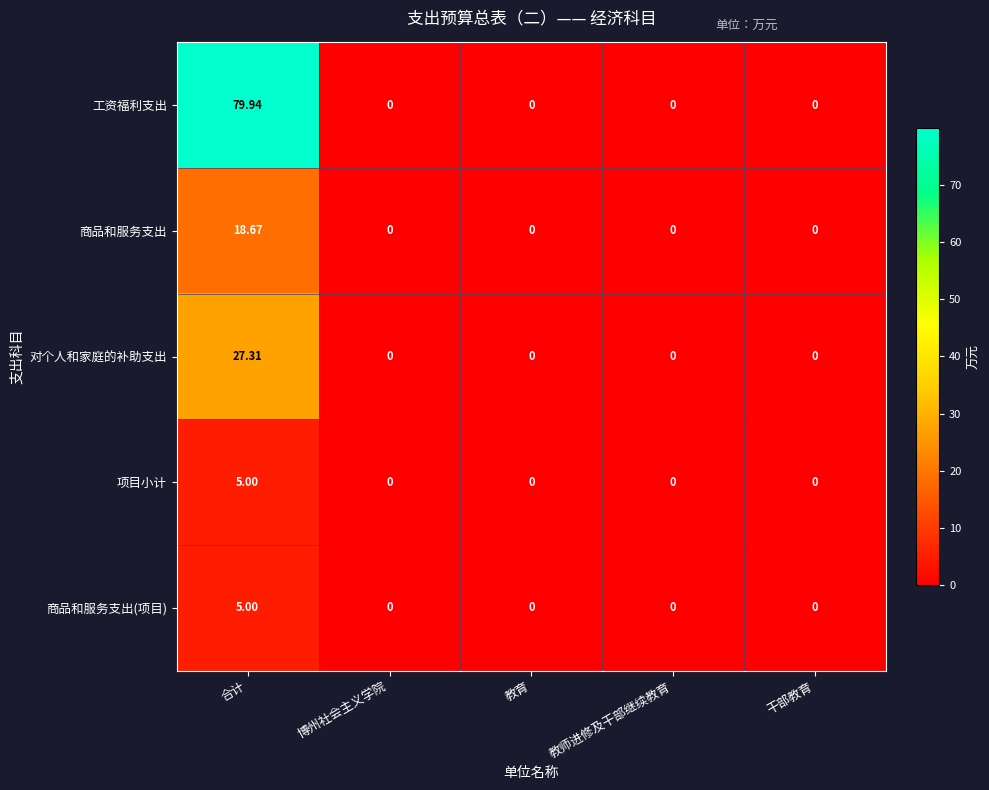

Between 合计 and 博州社会主义学院, which series saw the biggest shift?

工资福利支出